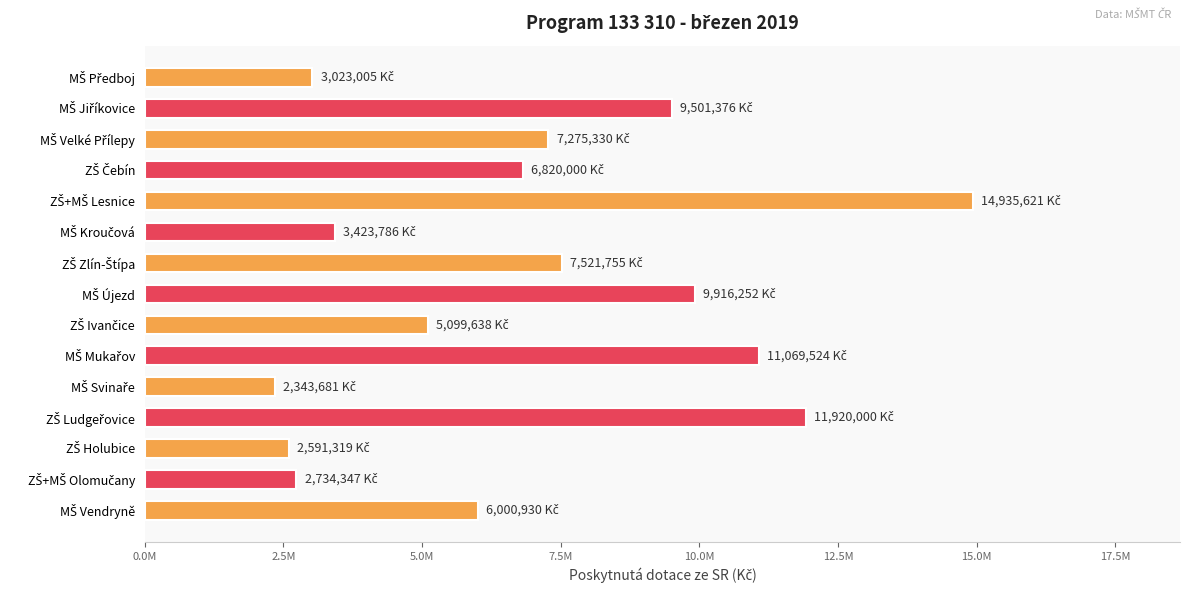

Approximately how many times larger is the value at MŠ Svinaře compared to ZŠ Holubice?

0.9